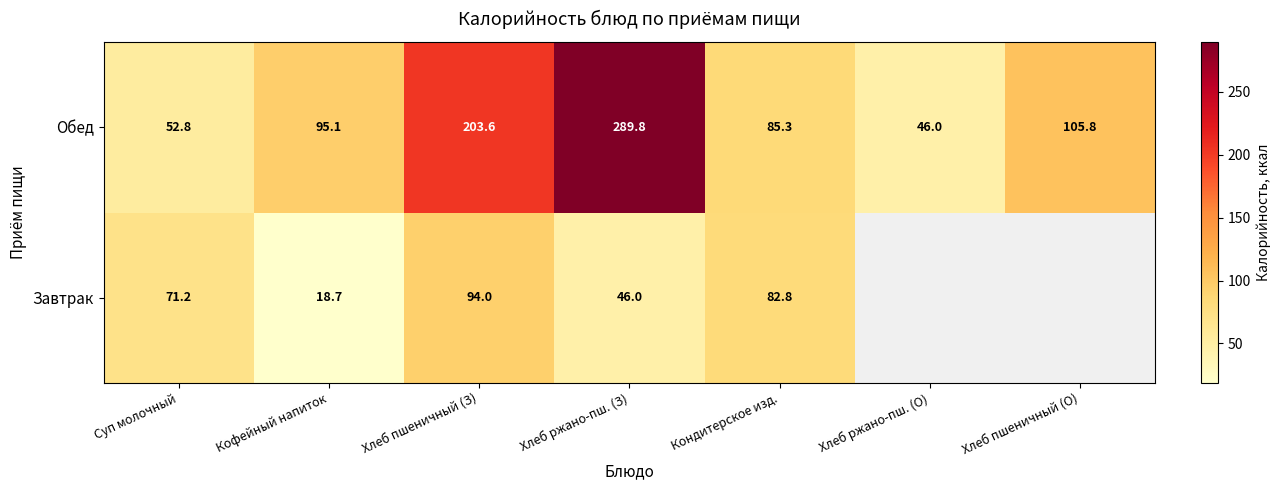

How many distinct data groups are displayed?

2